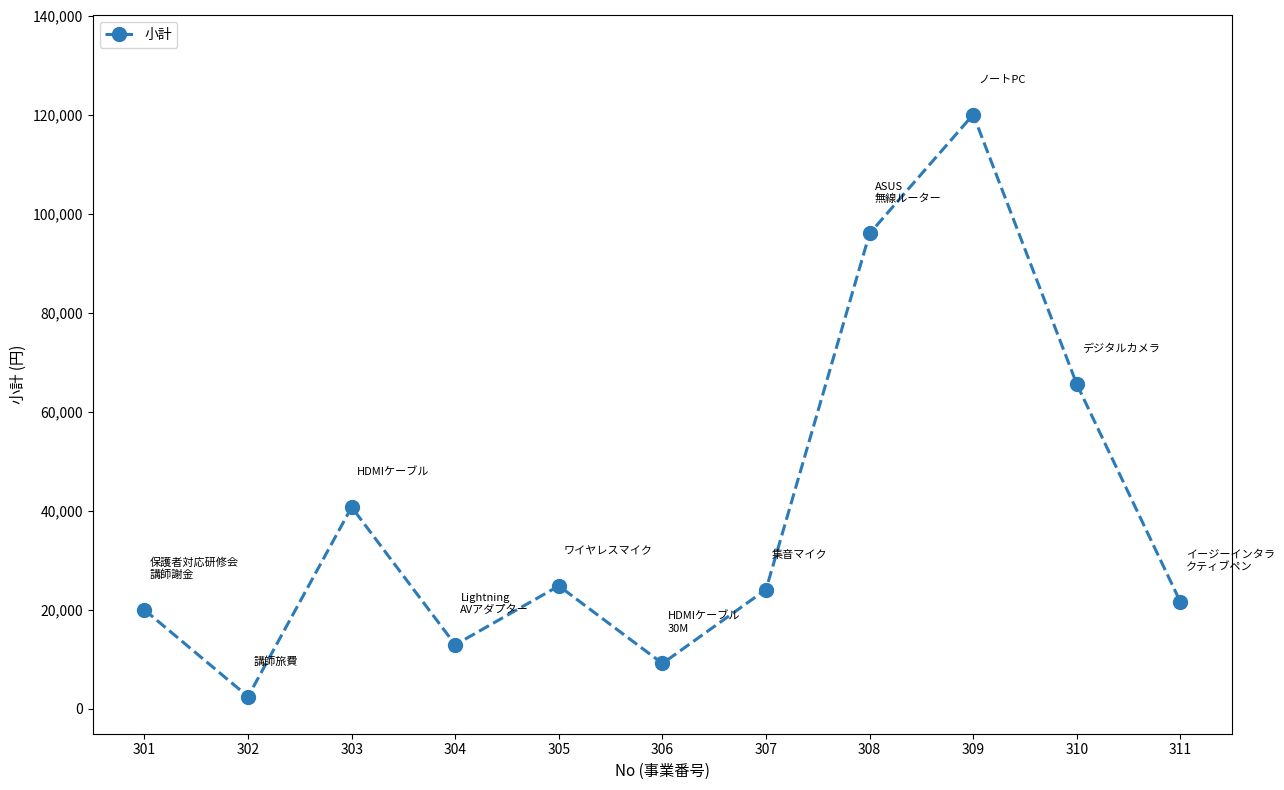

Which label corresponds to the smallest value in the chart?

302